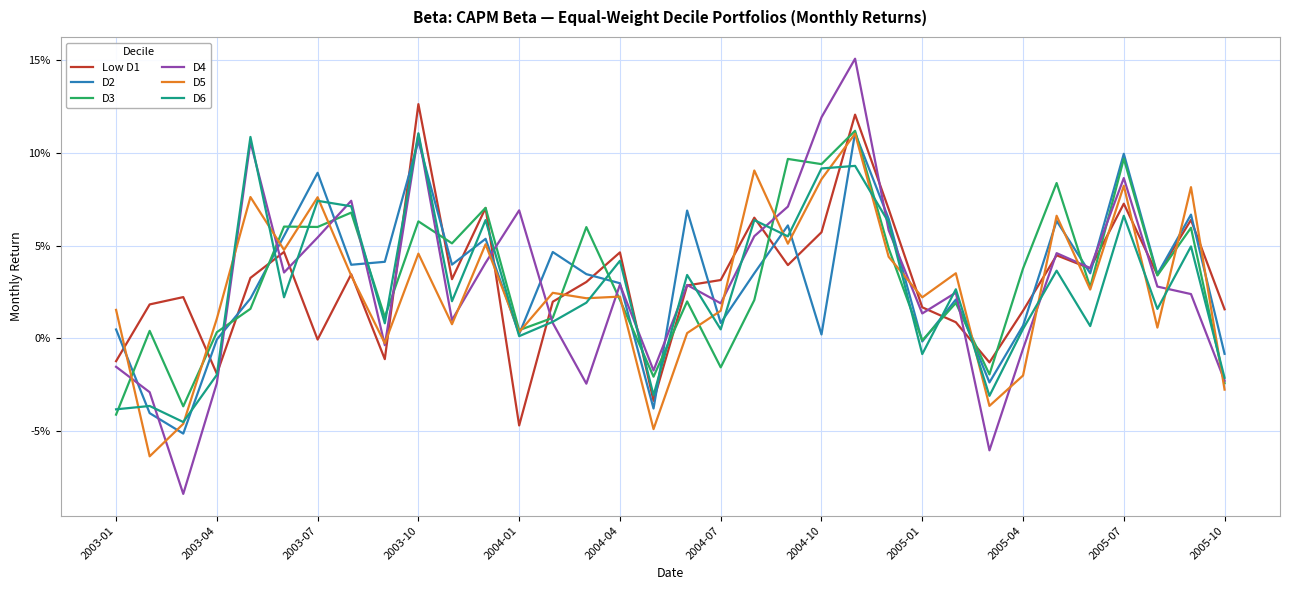

Does the chart display data point markers on the line(s)?

No